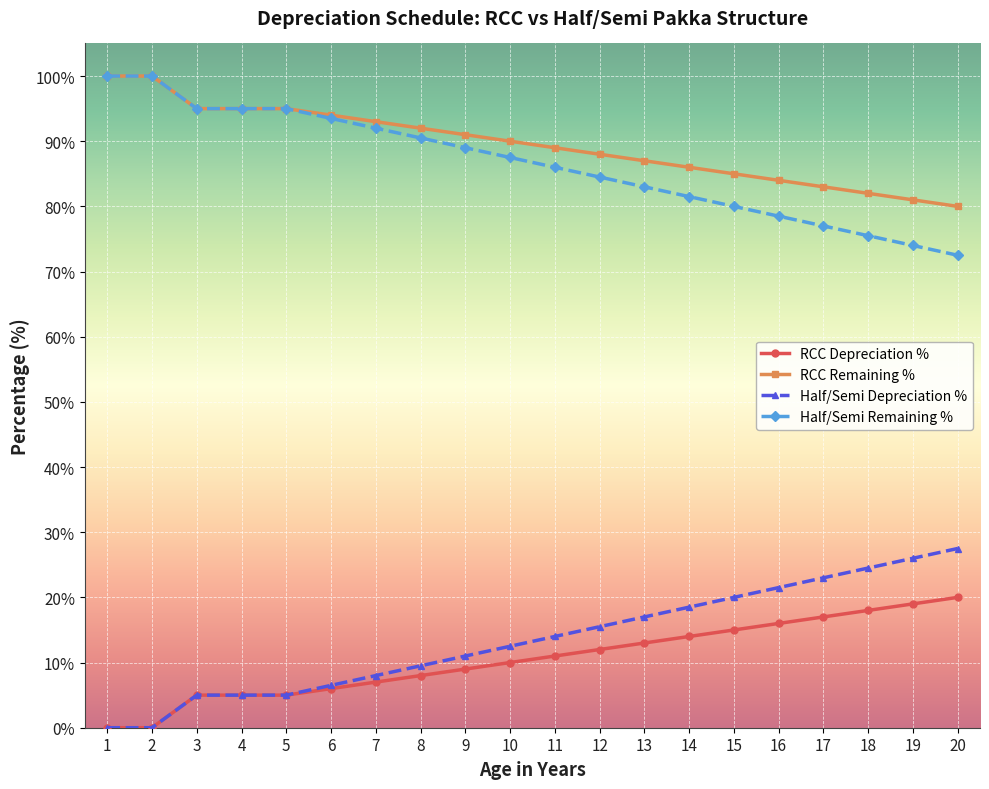

True or false: Half/Semi Remaining % has more than 2 interior local peaks.

False